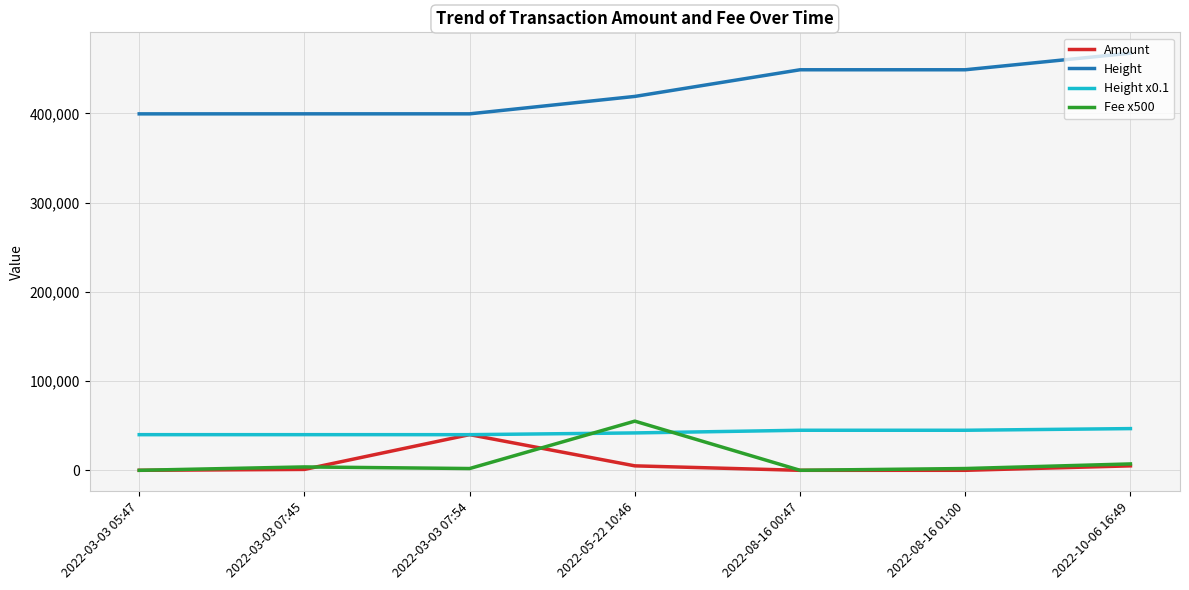

Where does the Height x0.1 series first go above 41912?

2022-05-22 10:46